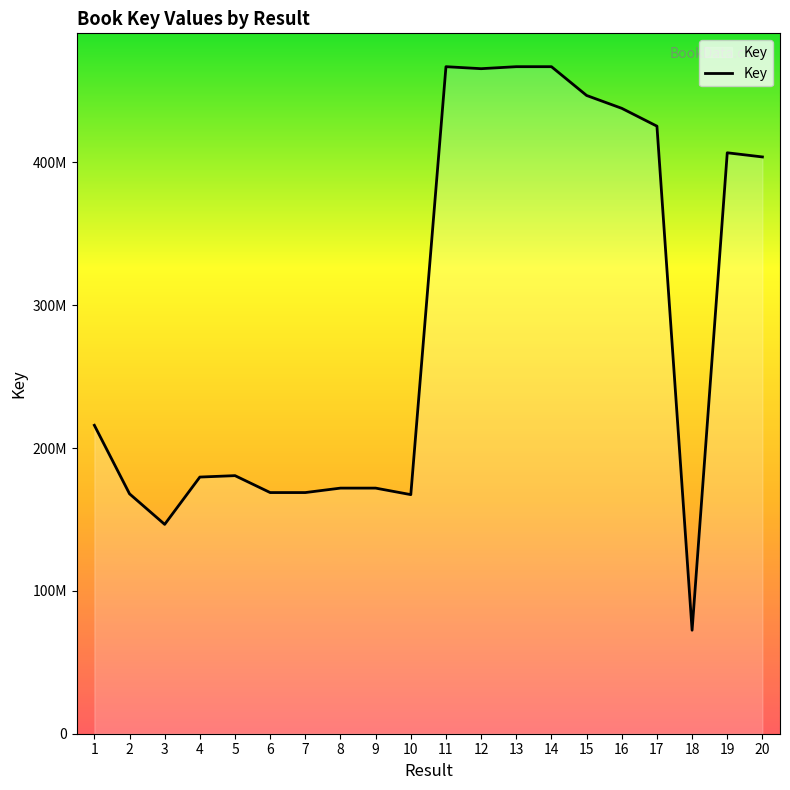

How many interior local valleys (lower than both neighbors) does the data have?

5